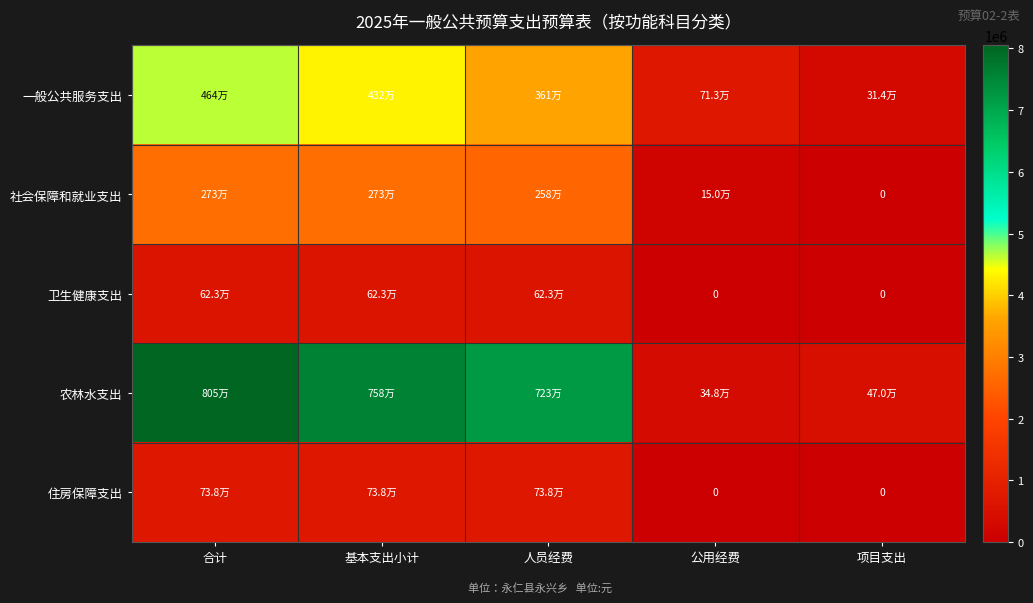

Which series changed the most between 人员经费 and 项目支出?

农林水支出